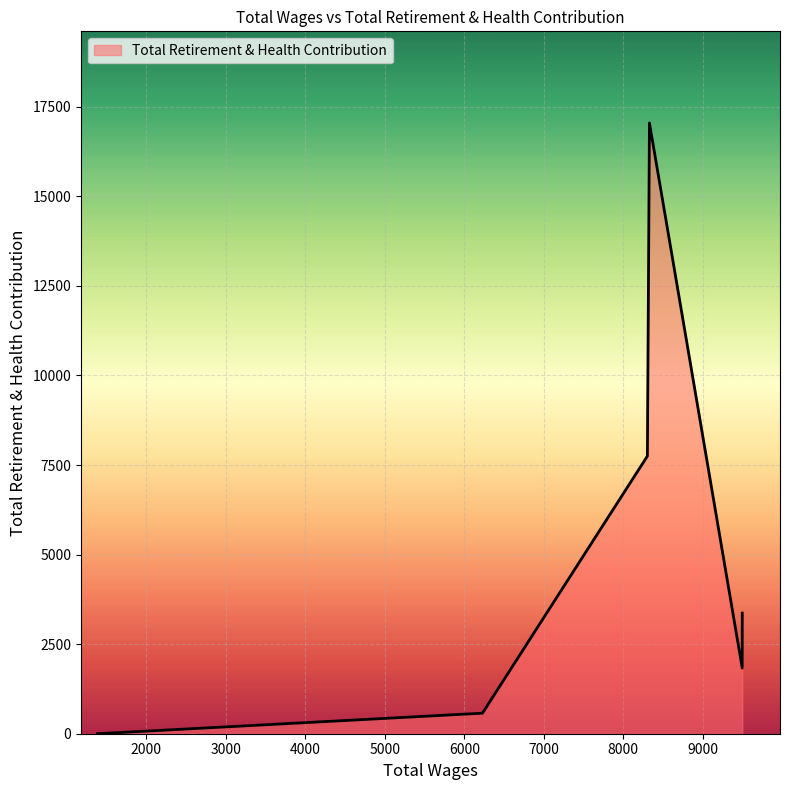

What is the average value?

5095